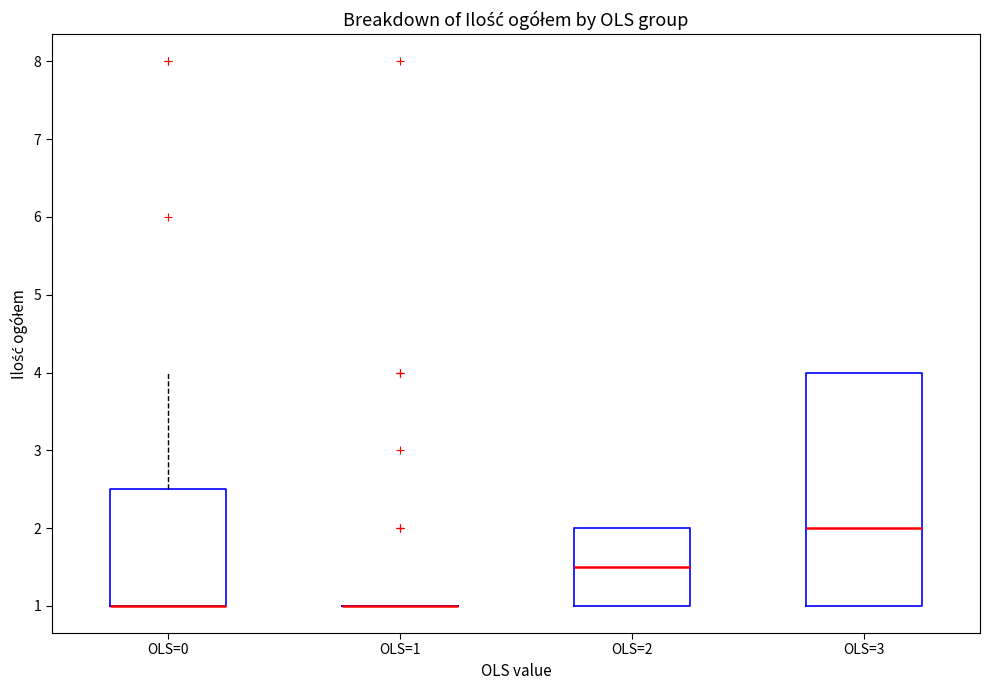

Comparing the boxes themselves (not the whiskers), which one is the tallest?

OLS=3